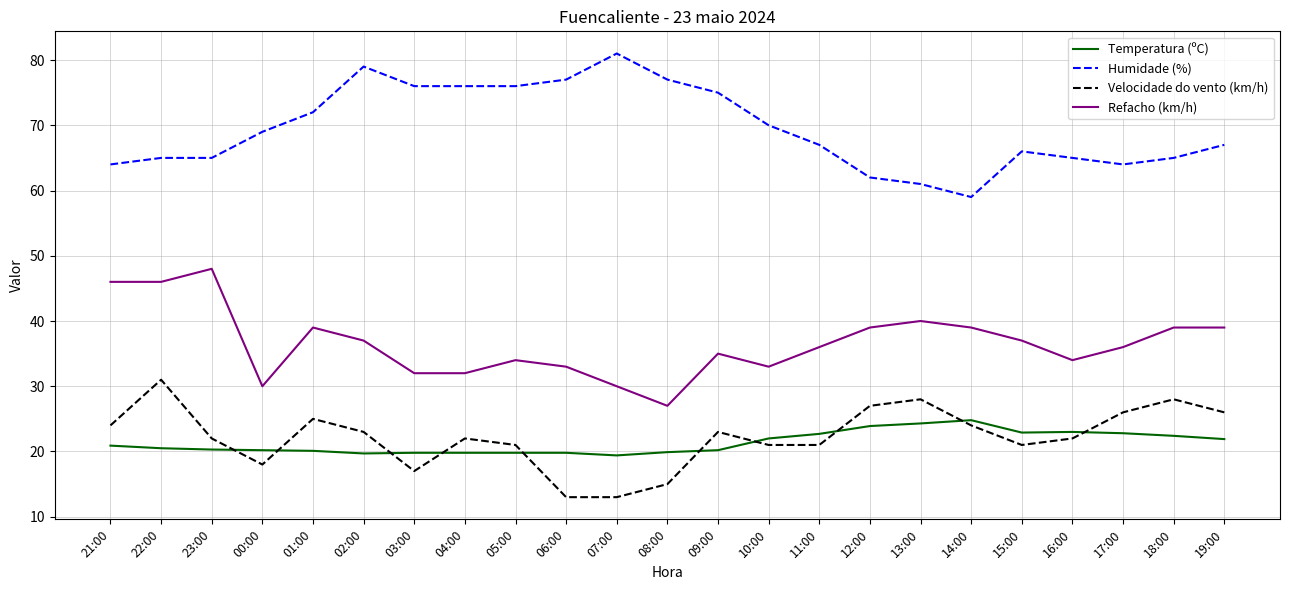

Is it true that Humidade (%) equals 75.0 at 09:00?

True